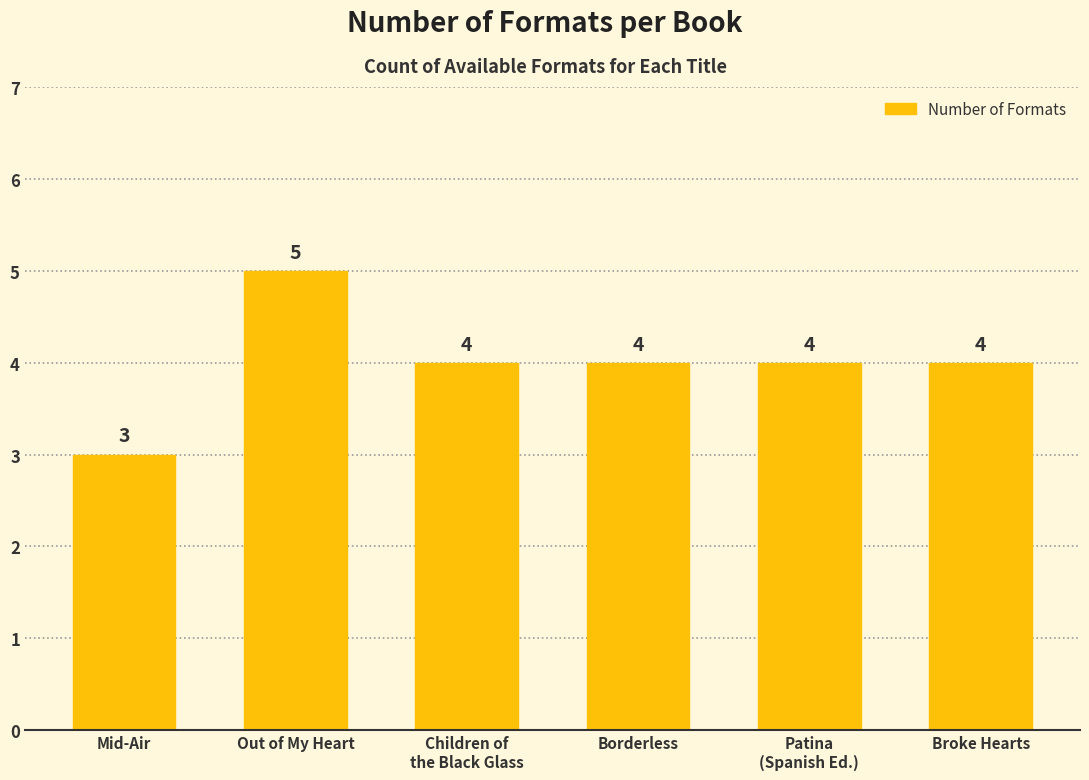

Count the number of data series in this chart.

1